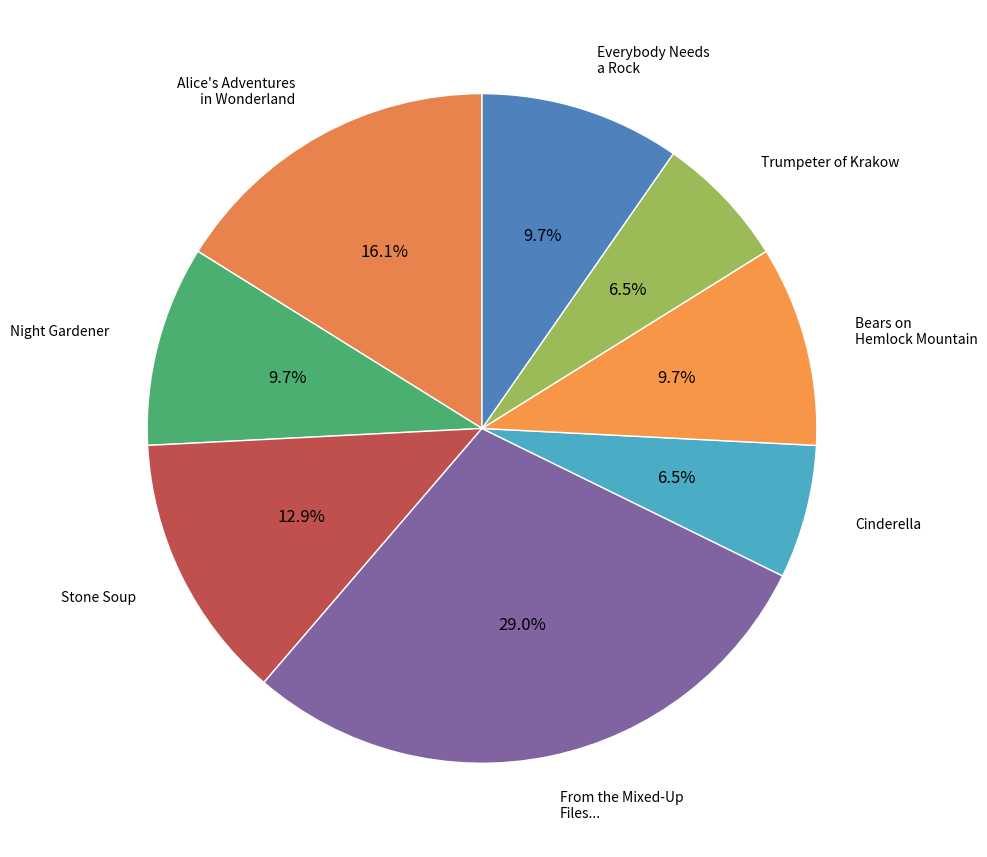

How many slices are in this pie chart?

8